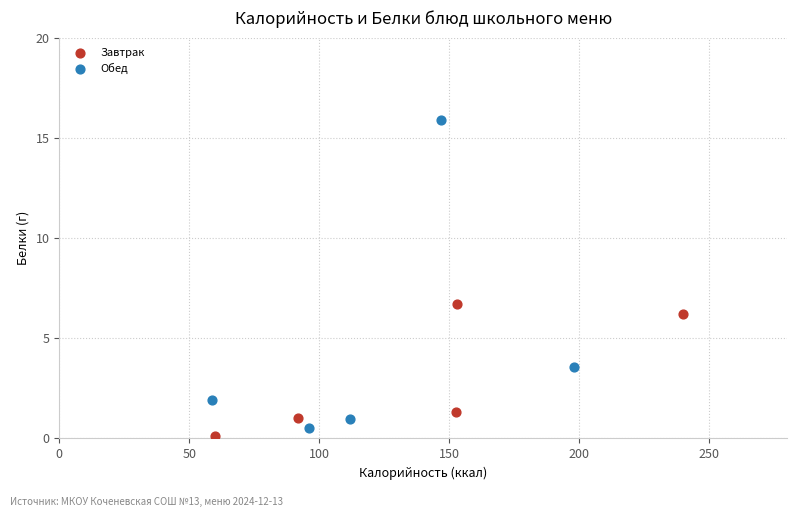

Which series reaches the maximum Y coordinate?

Обед